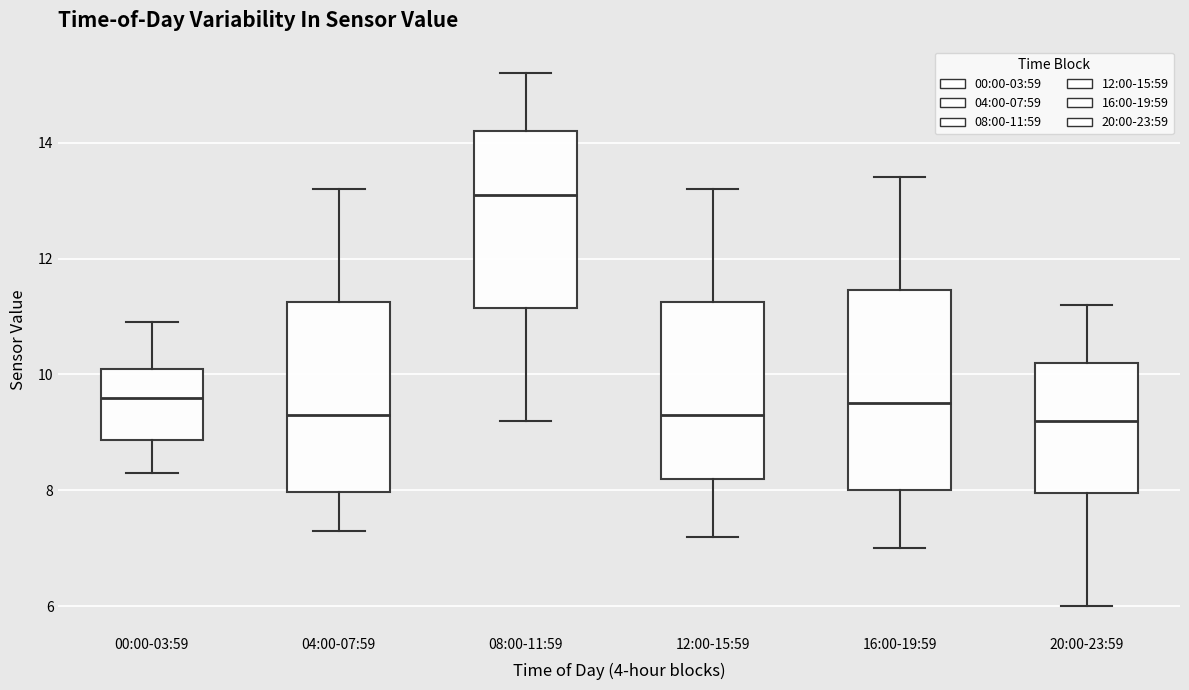

Reading left to right, read every box against the y-axis: the position of its median line, the range the box covers, and the ends of its whiskers. The values are not printed on the chart, so give them approximately, as read against the axis.

00:00-03:59: median 9.6, box 8.8 to 10.2, whiskers 8.4 to 11.0
04:00-07:59: median 9.4, box 8.0 to 11.2, whiskers 7.4 to 13.2
08:00-11:59: median 13.2, box 11.2 to 14.2, whiskers 9.2 to 15.2
12:00-15:59: median 9.4, box 8.2 to 11.2, whiskers 7.2 to 13.2
16:00-19:59: median 9.6, box 8.0 to 11.4, whiskers 7.0 to 13.4
20:00-23:59: median 9.2, box 8.0 to 10.2, whiskers 6.0 to 11.2